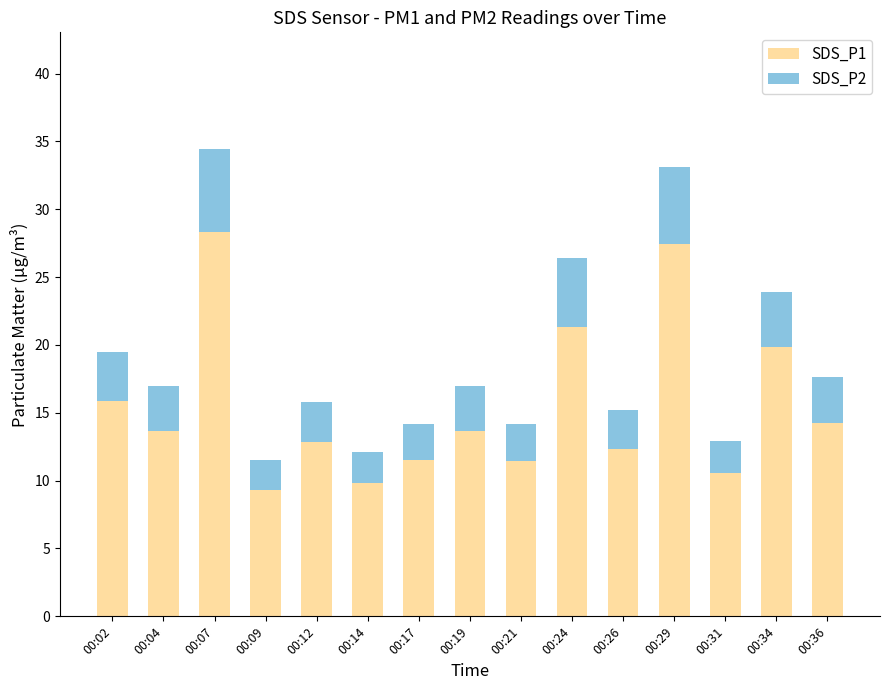

Count the number of data series in this chart.

2